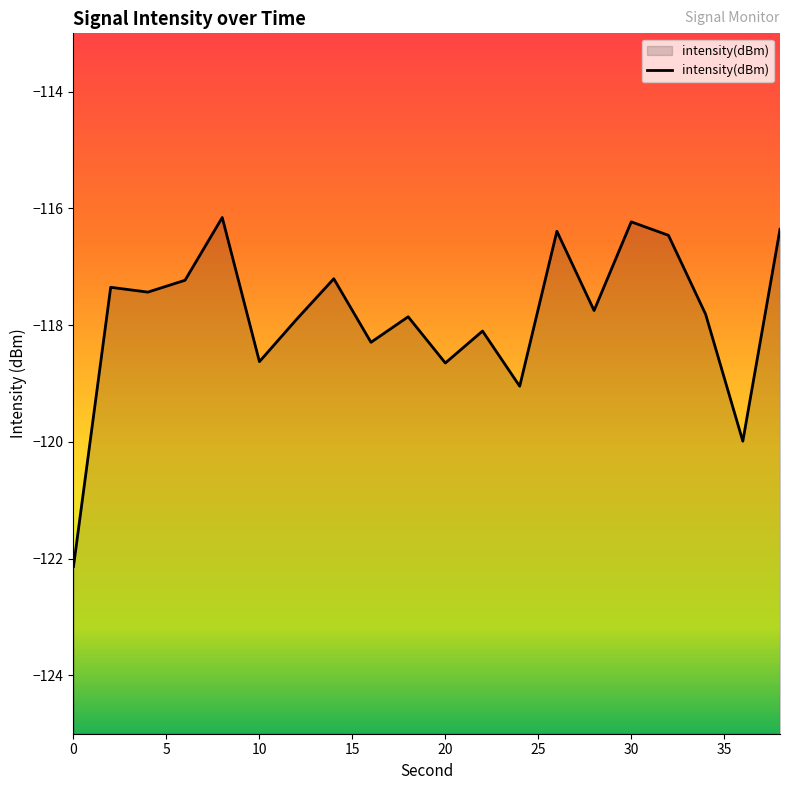

Reading left to right, transcribe all the data shown in this chart.

-122.1	-117.4	-117.4	-117.2	-116.2	-118.6	-117.9	-117.2	-118.3	-117.9	-118.6	-118.1	-119.0	-116.4	-117.7	-116.2	-116.5	-117.8	-120.0	-116.4